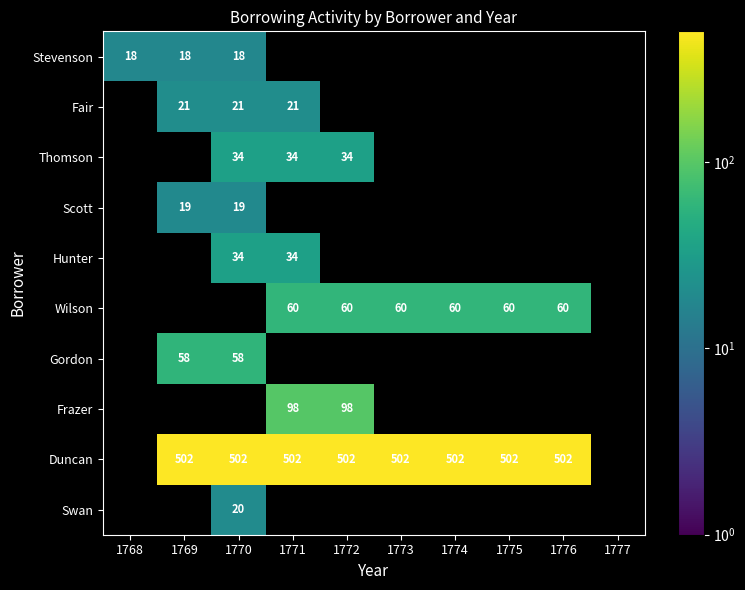

What is the greatest value displayed?

502.0